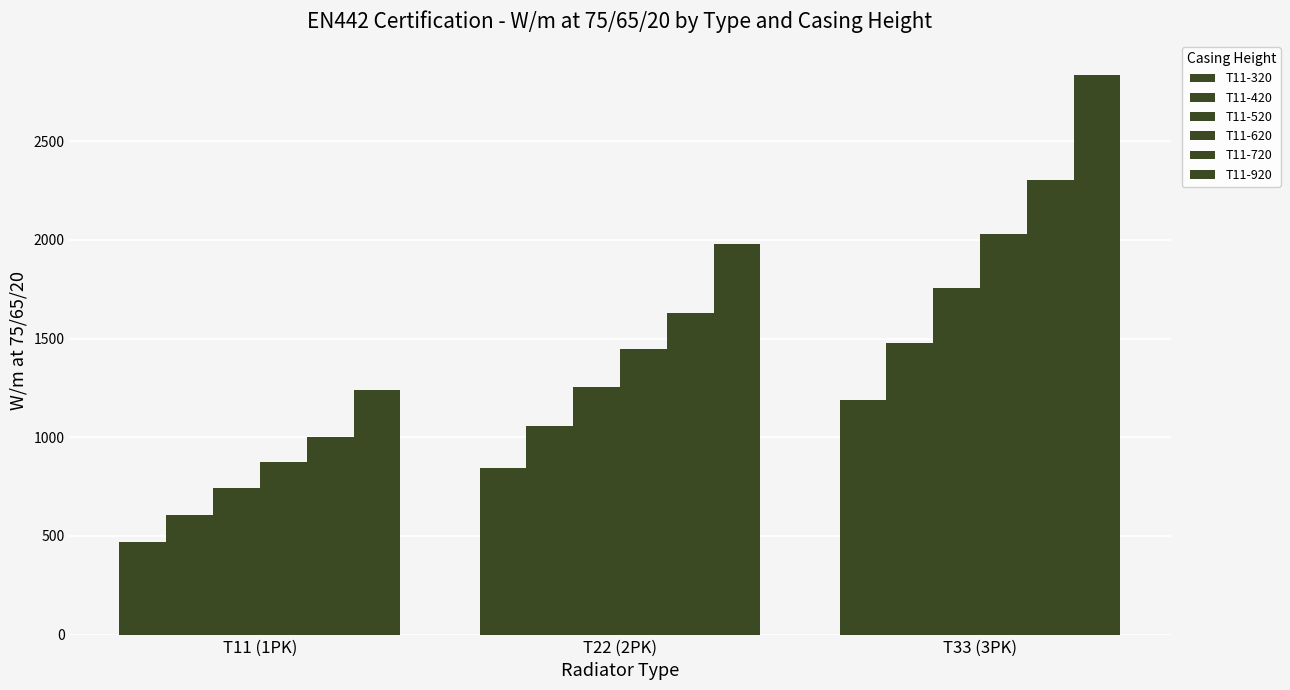

How many bars are there in total?

18